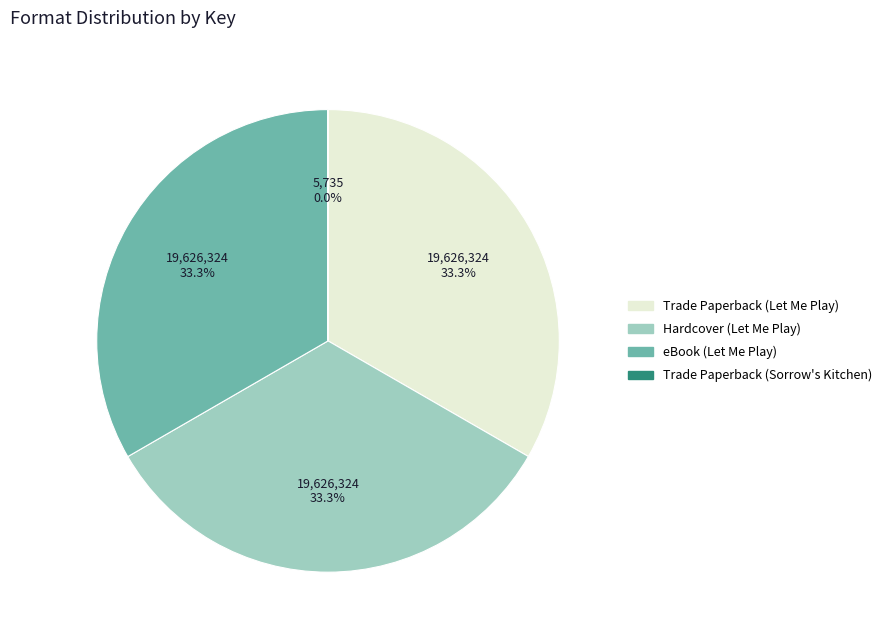

Is there a majority slice in this chart?

No